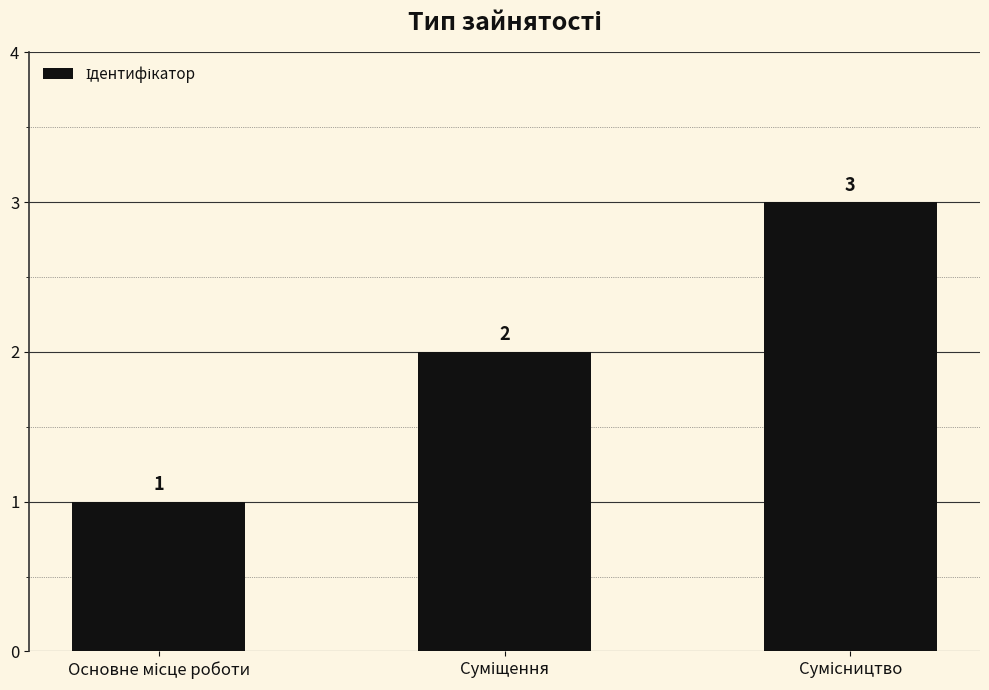

How many data points are less than 2?

1